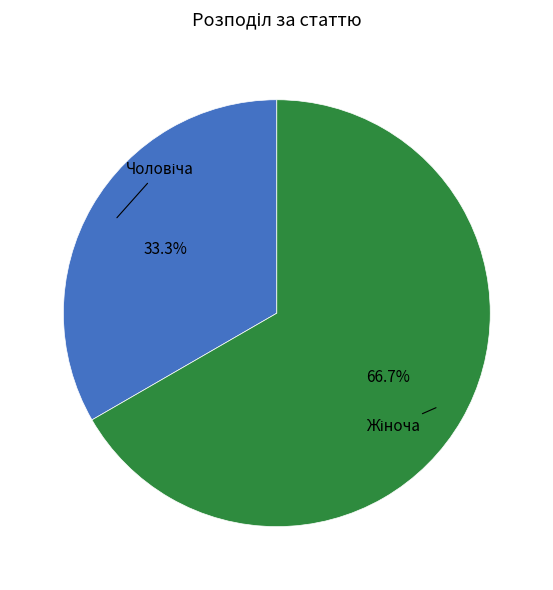

How many slices are in this pie chart?

2